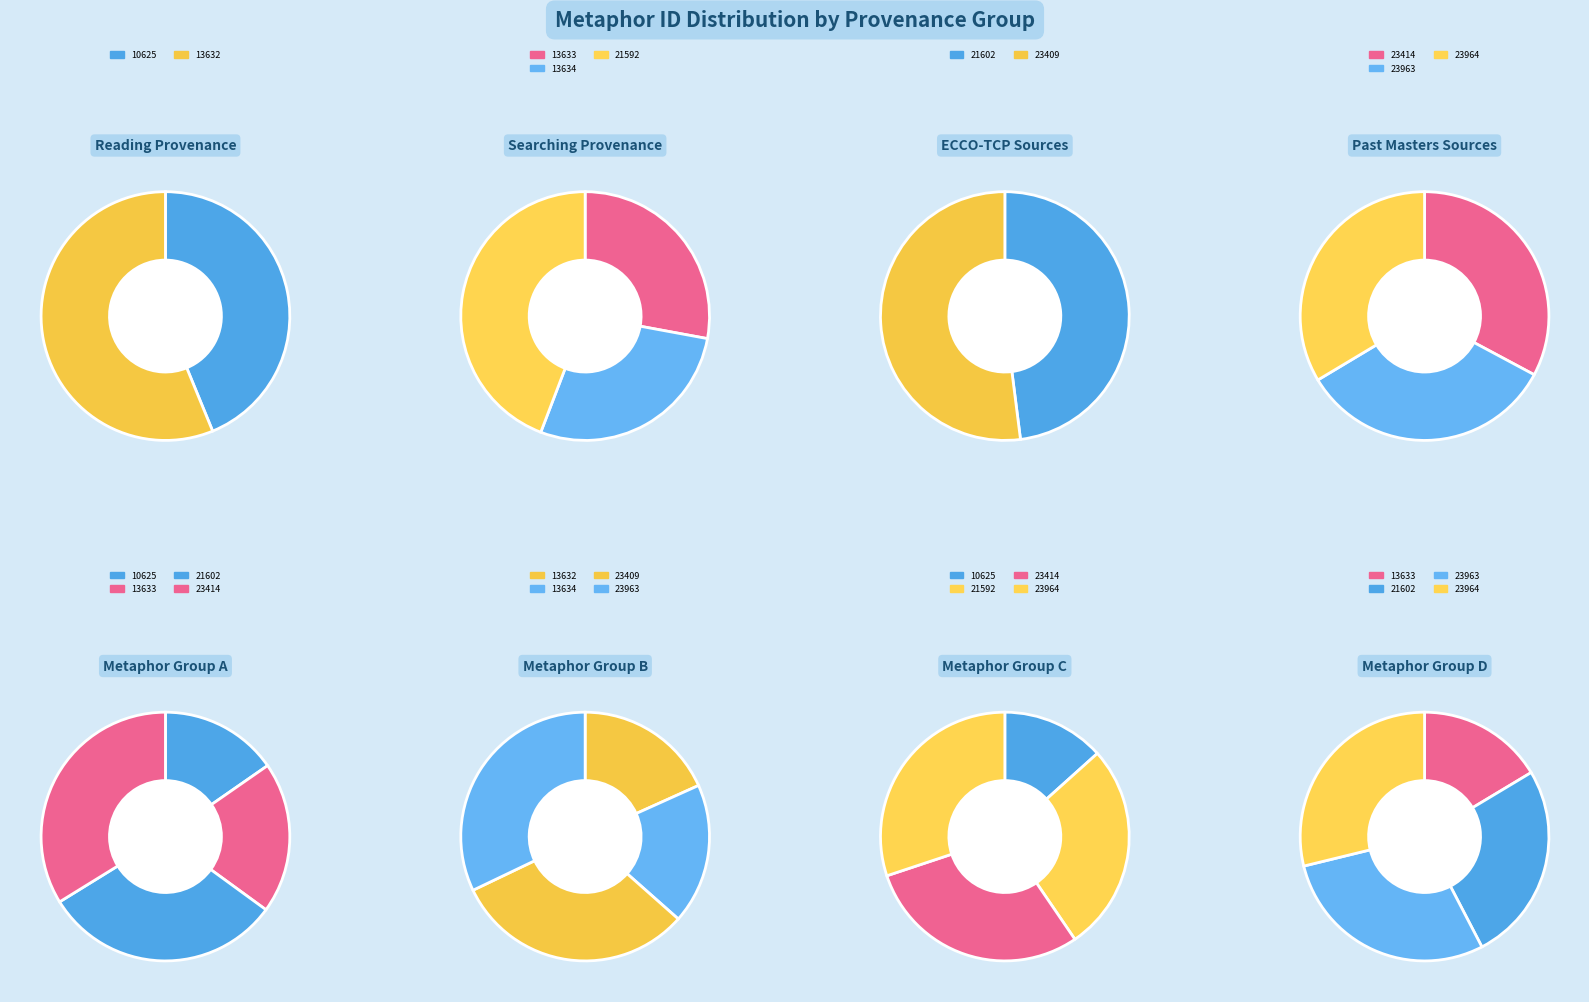

Does 10625 represent more than half of the total?

No